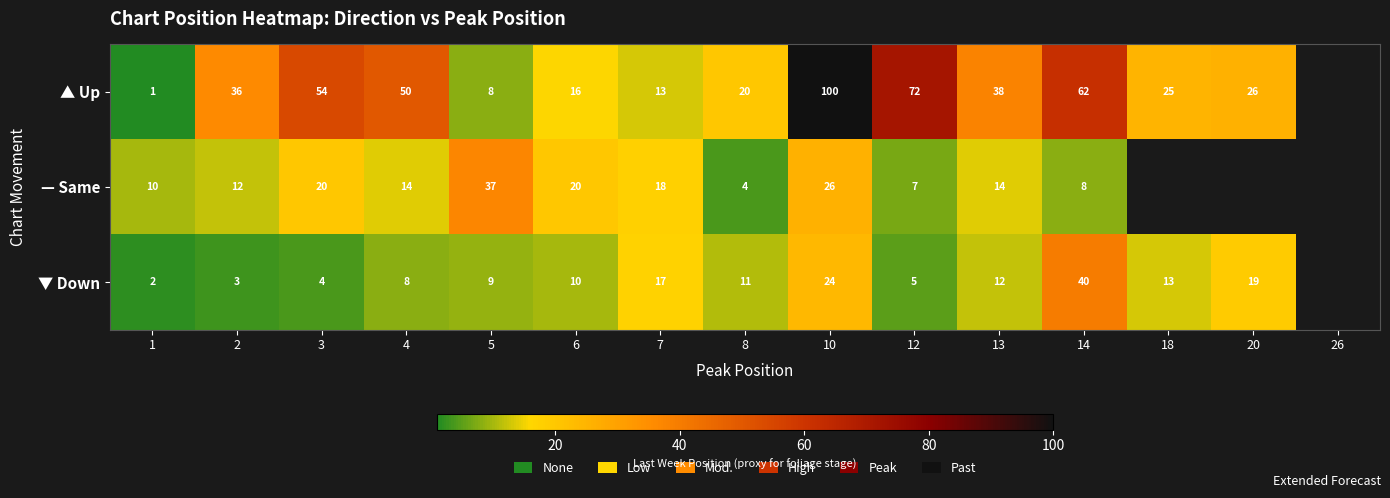

True or false: ▲ Up has a value of 26 at 20.

True